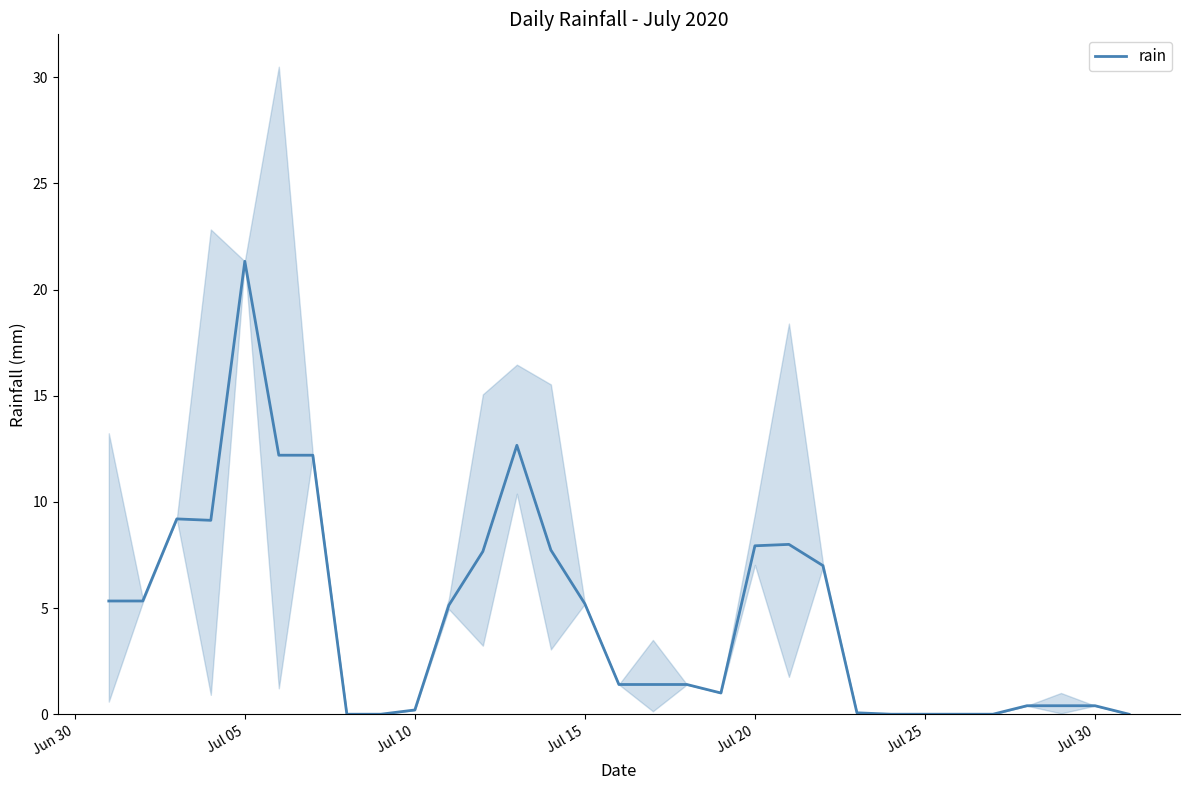

Does the chart have visible grid lines?

No